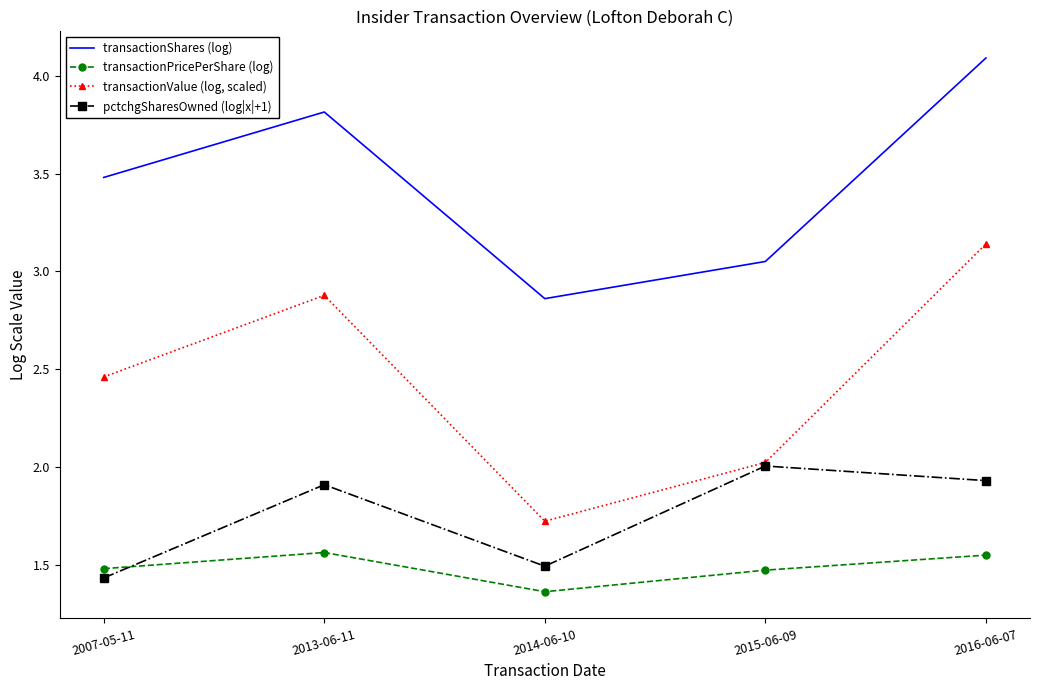

Which series has the widest spread of values?

transactionValue (log, scaled)